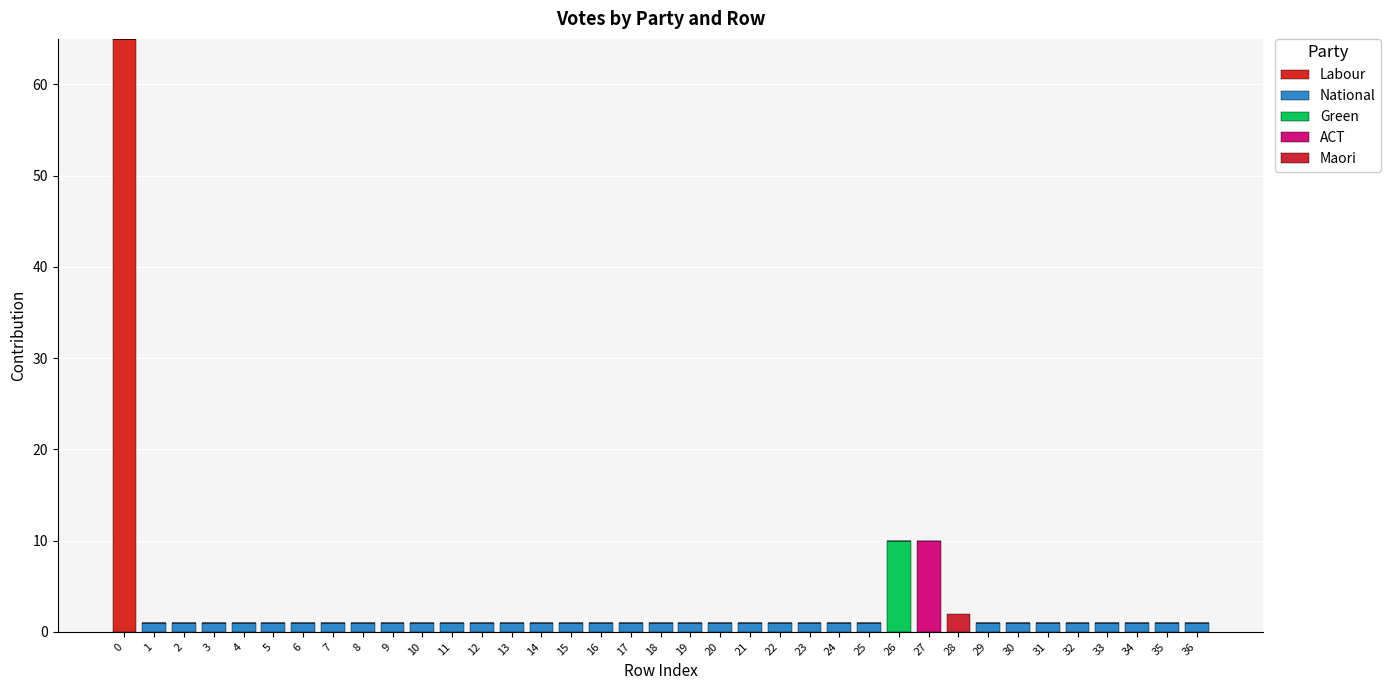

The value of Green at 1 is -4. True or false?

False